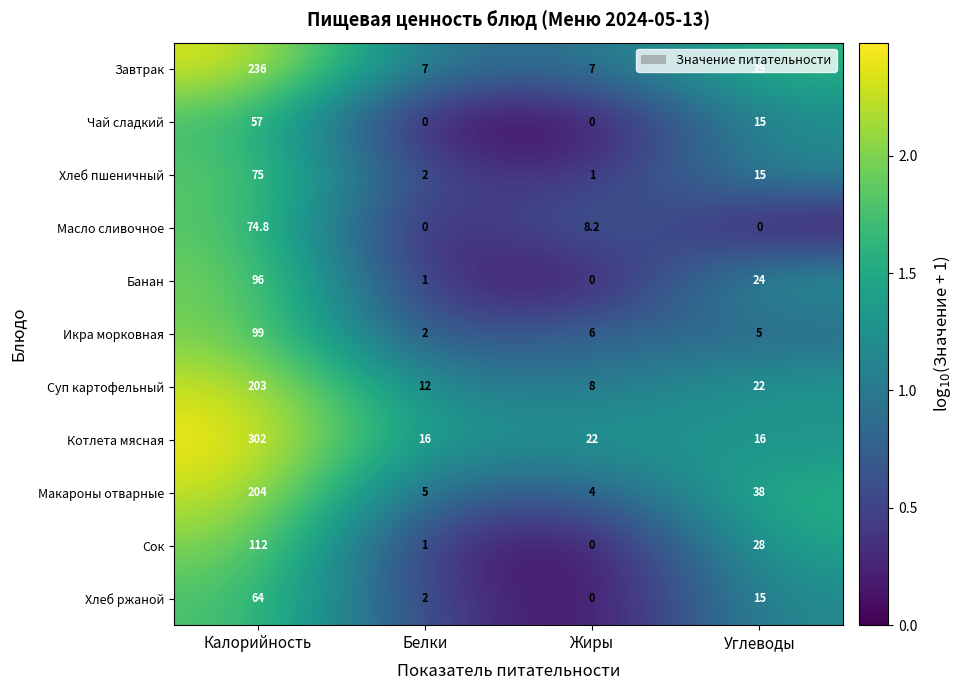

What value does the Хлеб пшеничный series have at Белки?

2.0